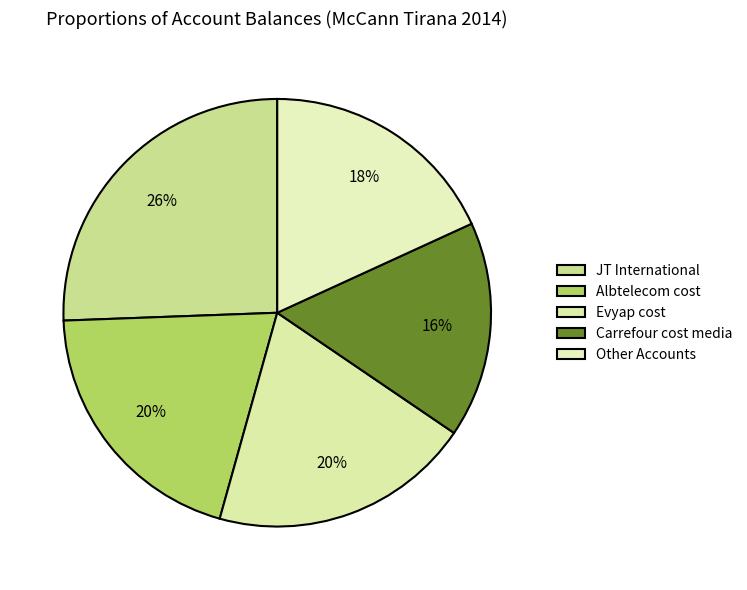

Which category has the smallest portion of the pie?

Carrefour cost media